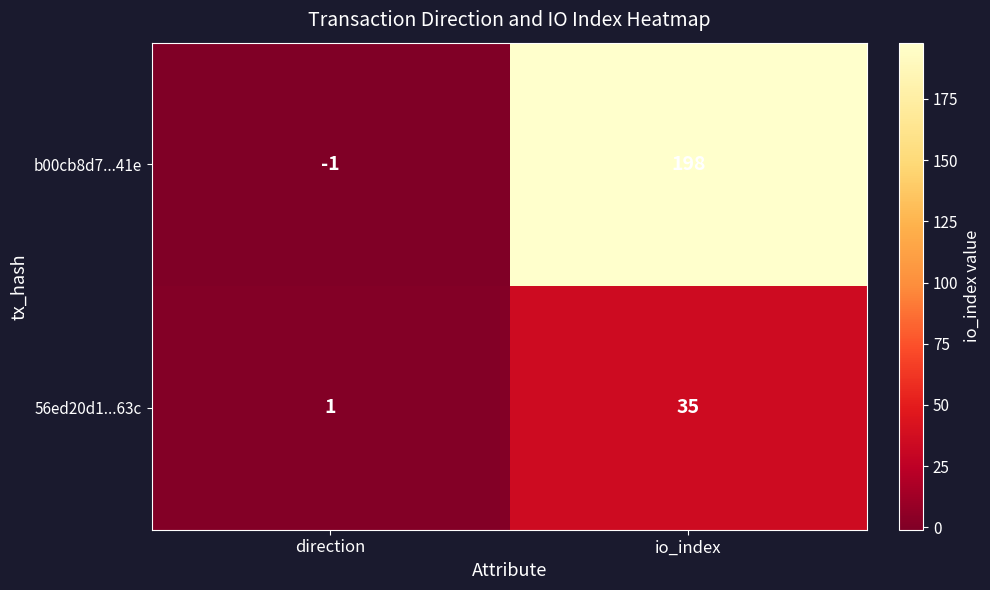

Reading right to left, extract all data points from this chart.

b00cb8d7...41e: io_index=198	direction=-1
56ed20d1...63c: io_index=35	direction=1